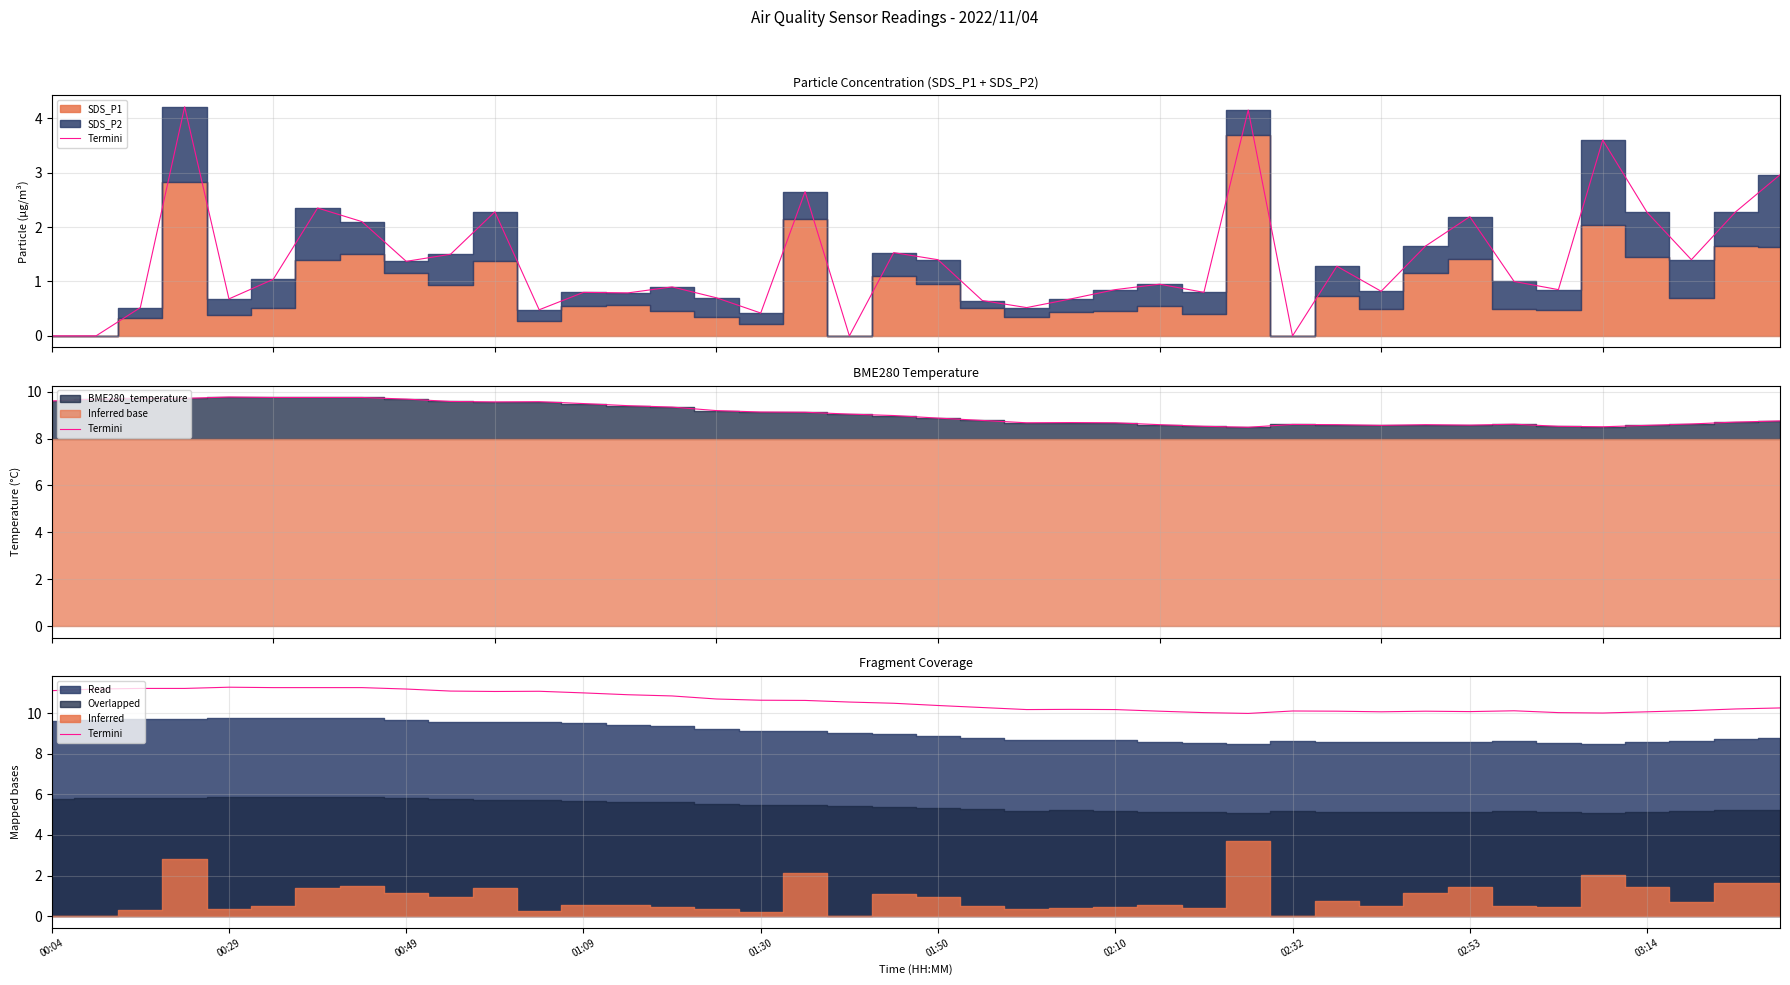

Where does the data first go above 10?

00:04